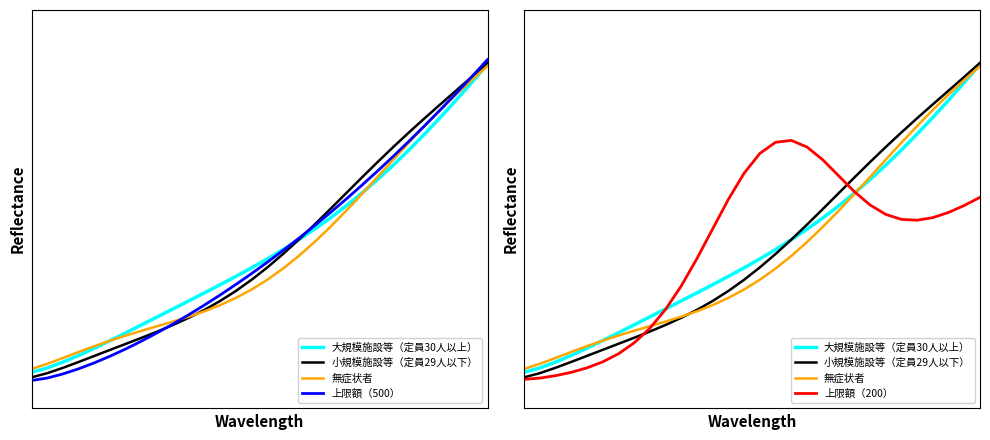

Is this an area chart (filled region under the line)?

No